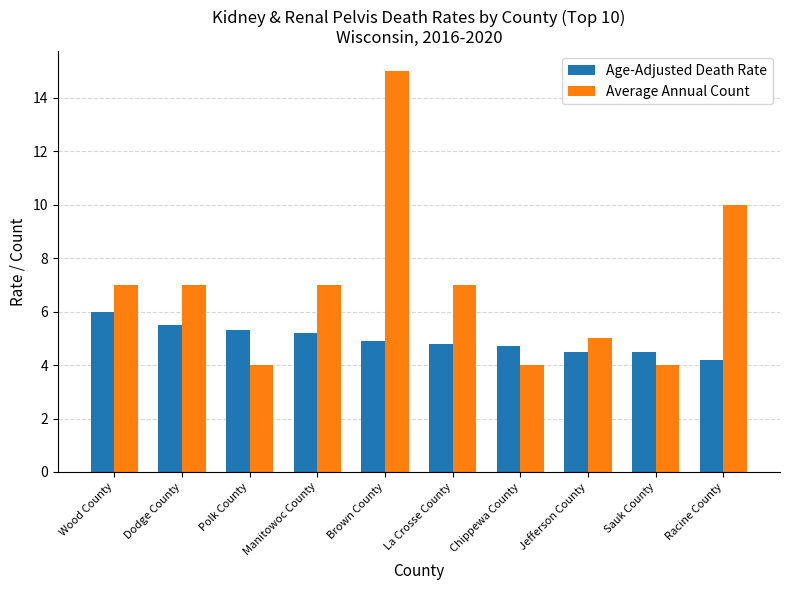

At how many categories does at least one series exceed 8?

2